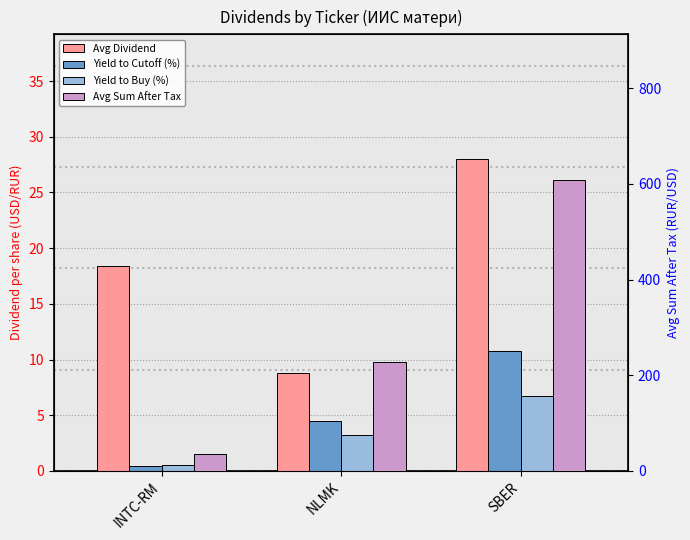

What is the highest value of the Yield to Buy (%) series?

6.7